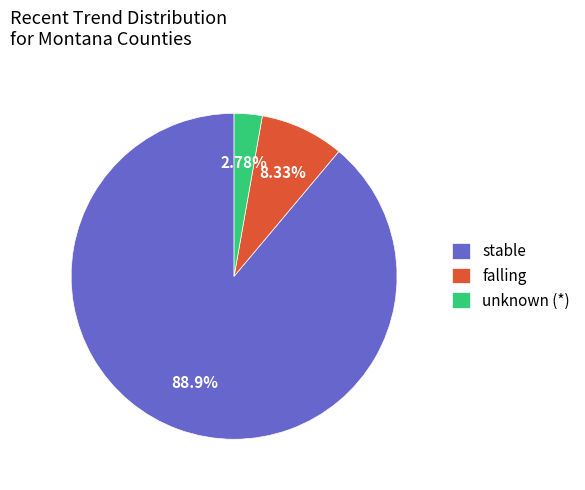

How many slices are in this pie chart?

3